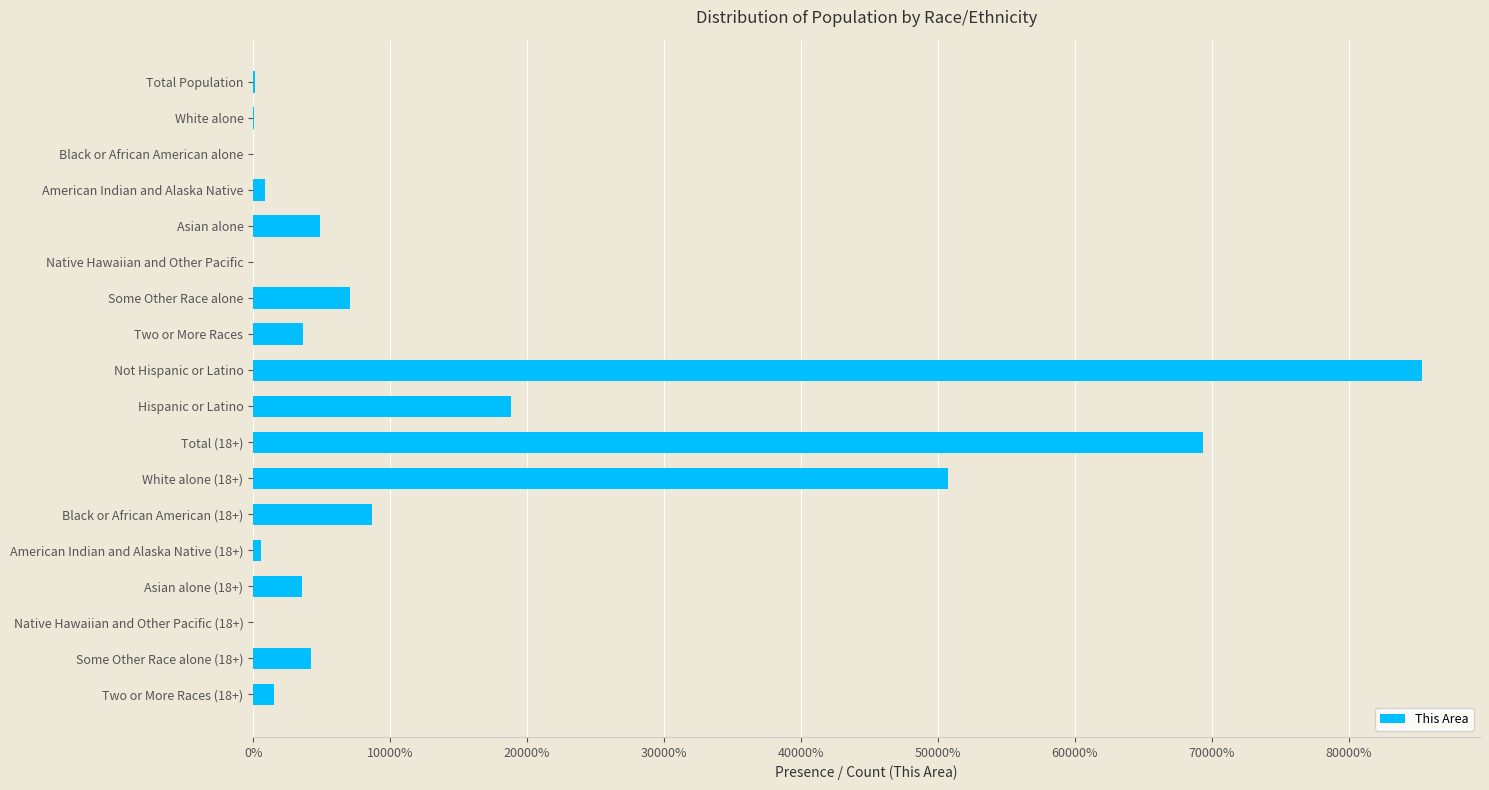

Which label corresponds to the largest value in the chart?

Not Hispanic or Latino